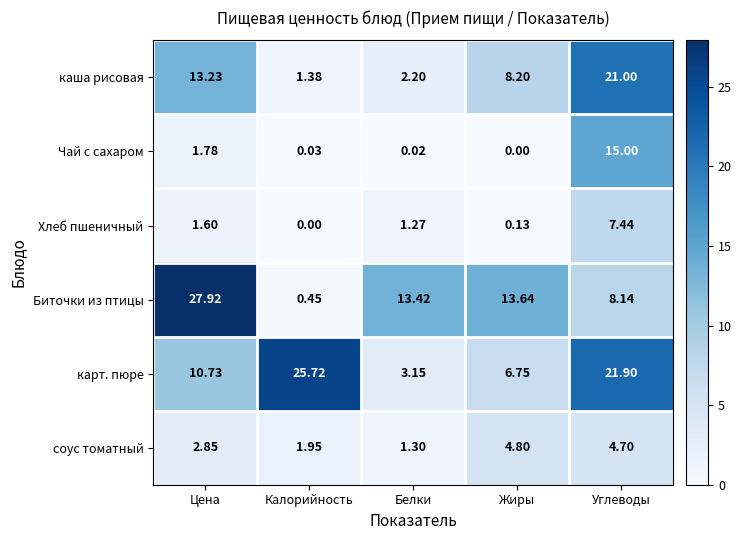

At which category is the sum across all series the highest?

Углеводы